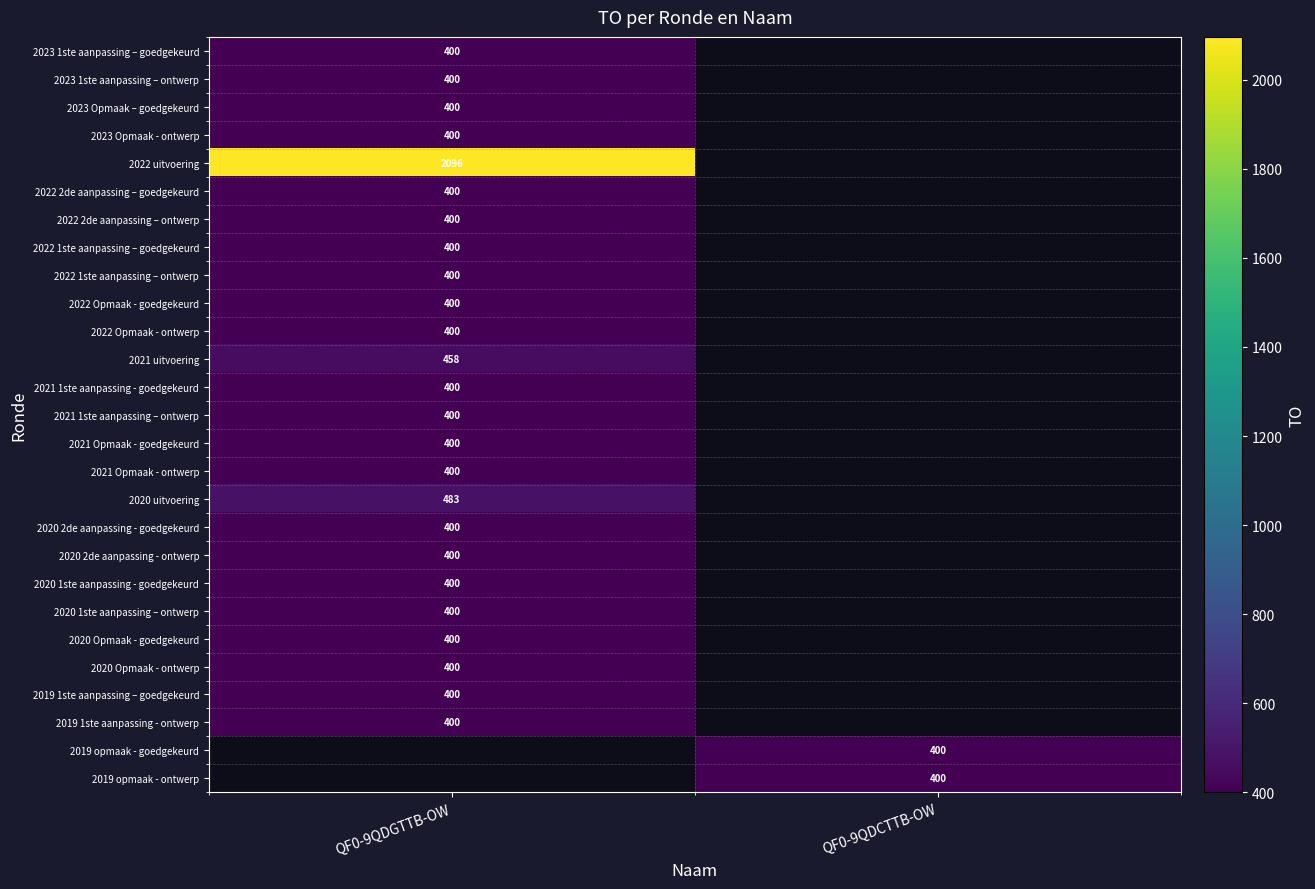

Which has a higher value, QF0-9QDCTTB-OW or QF0-9QDGTTB-OW?

QF0-9QDGTTB-OW